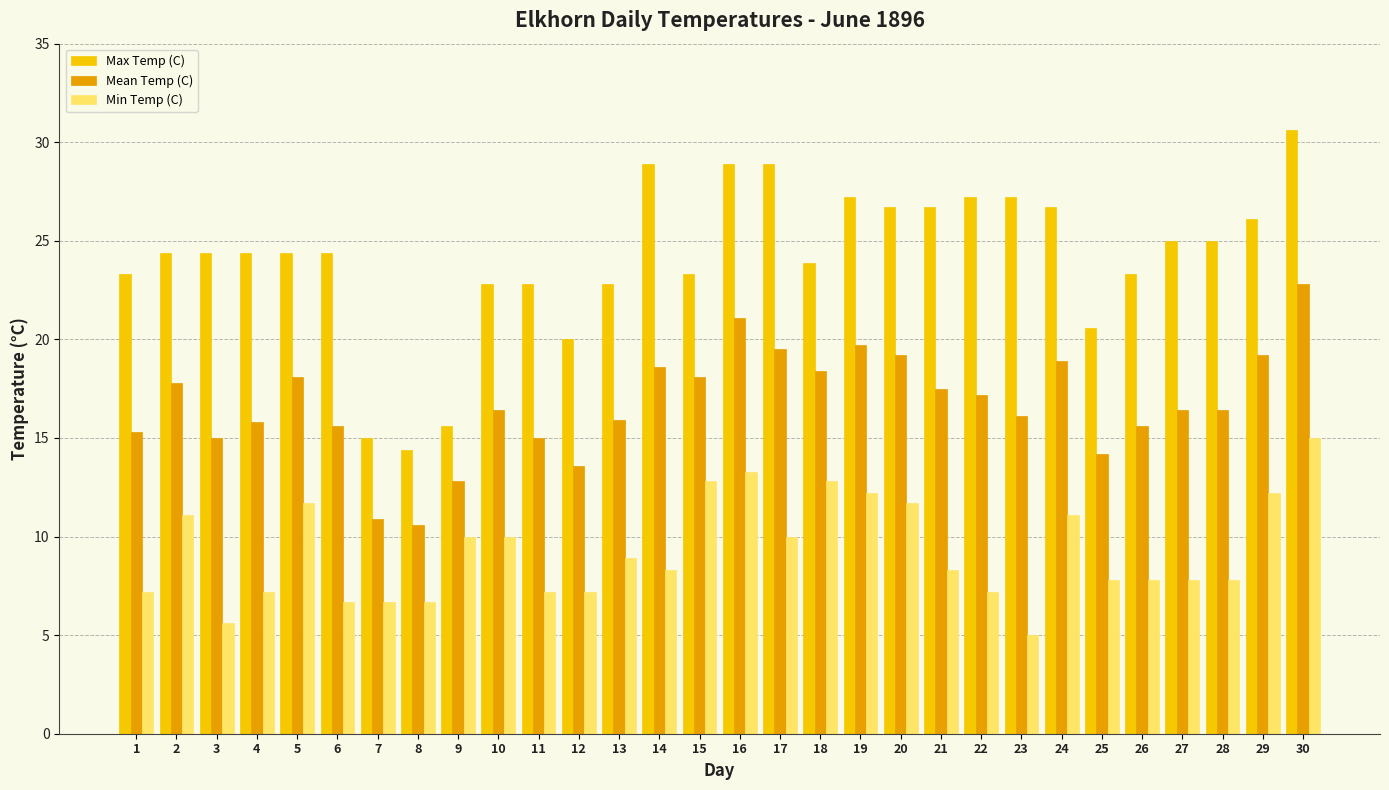

What are all the series names shown in the legend?

Max Temp (C), Mean Temp (C), Min Temp (C)